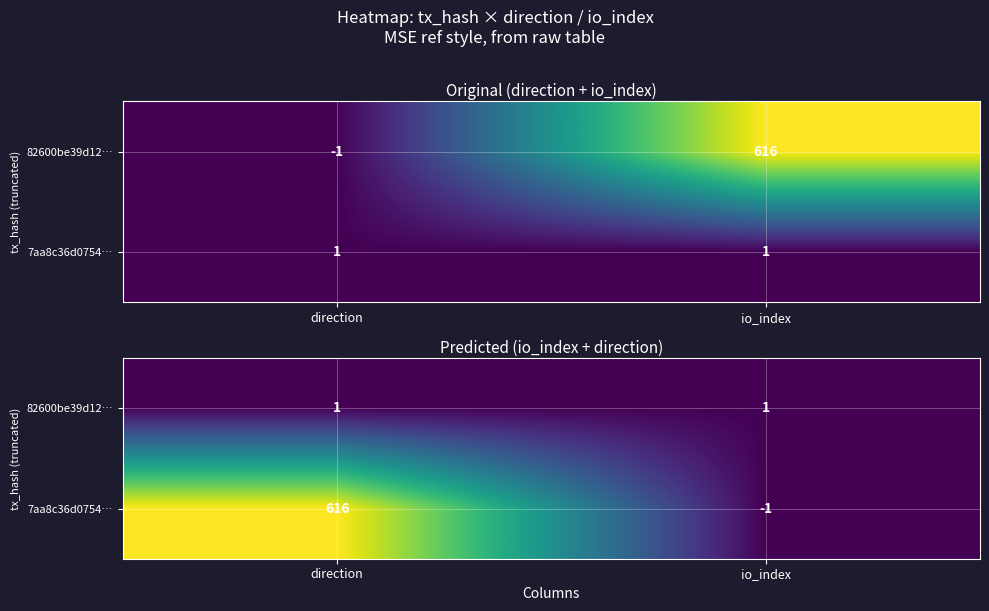

Is it true that 7aa8c36d0754… equals -1 at io_index?

True